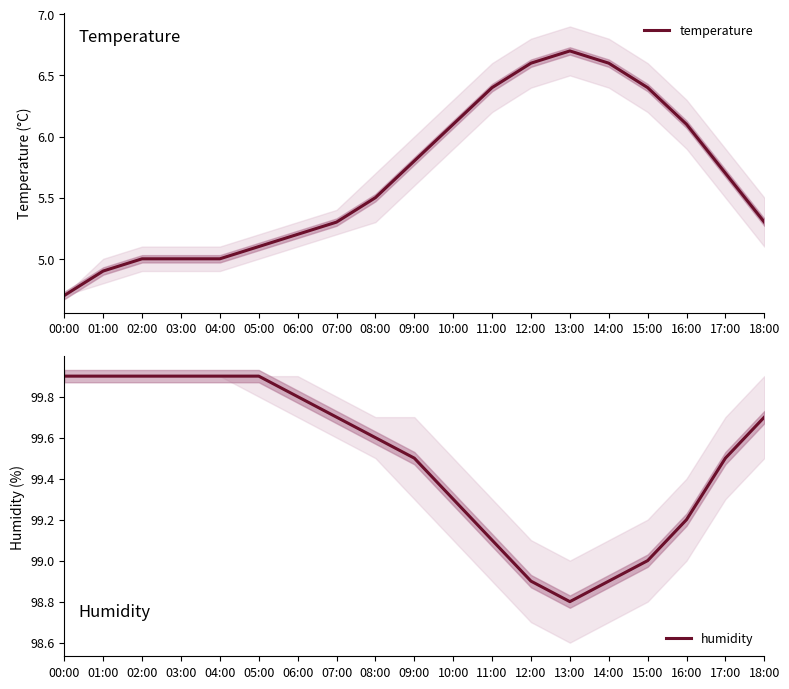

Which series has the largest total across all categories?

humidity